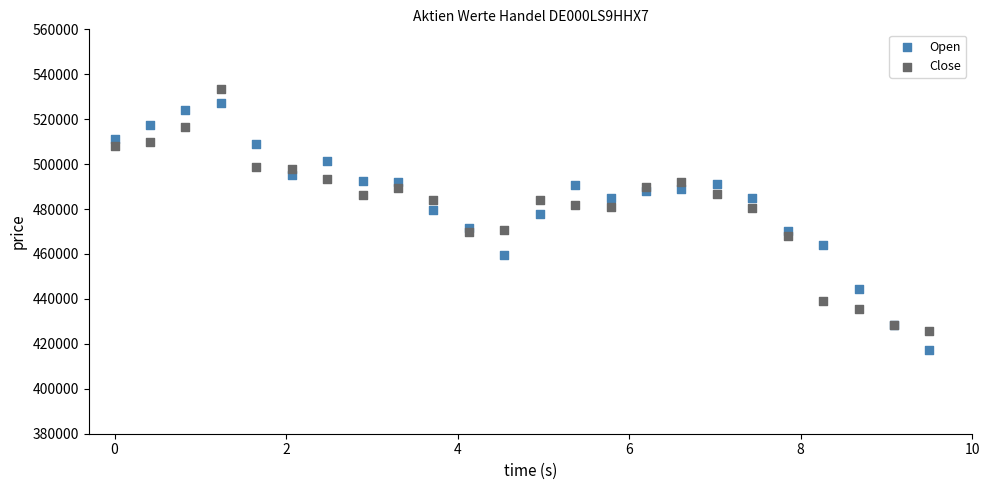

Which series reaches the minimum Y coordinate?

Open